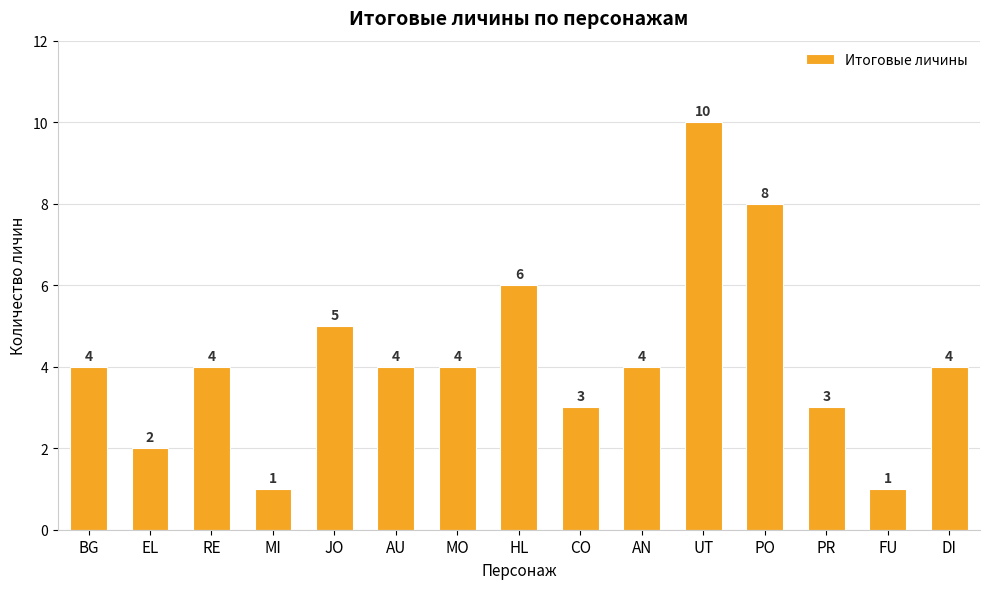

How many data points are less than 4?

5